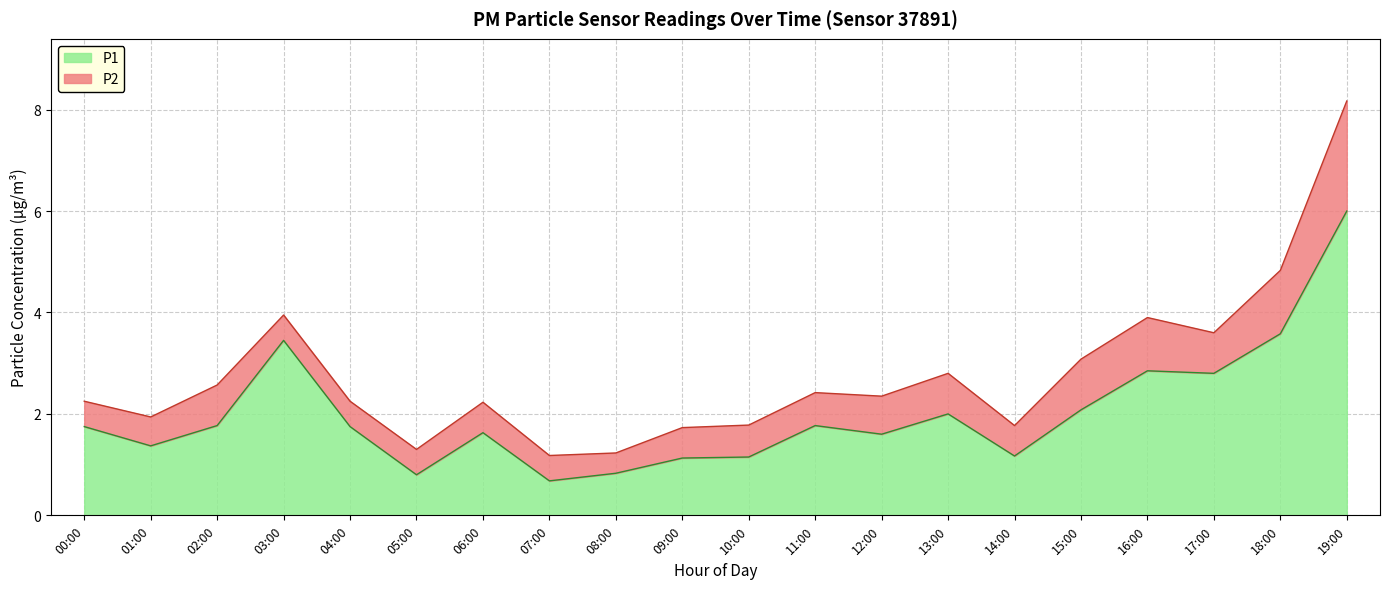

The chart shows a value of 1.7 at 10:00. True or false?

False